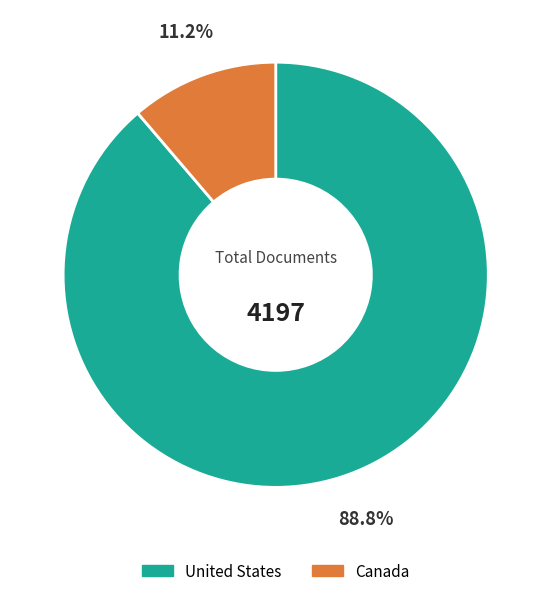

True or false: Canada accounts for 11% of the total.

True